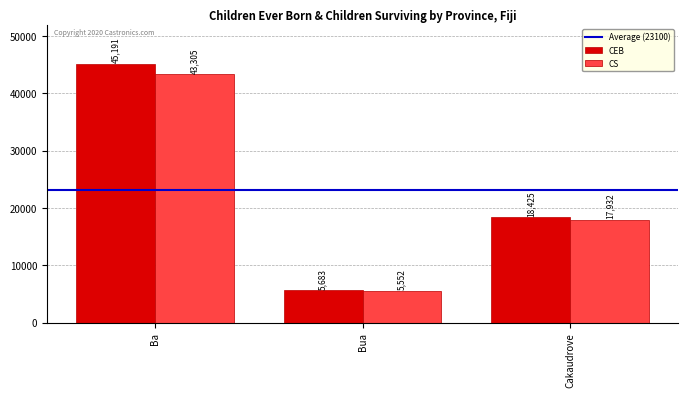

Reading left to right, transcribe all the data shown in this chart.

CEB: Ba=45191	Bua=5683	Cakaudrove=18425
CS: Ba=43305	Bua=5552	Cakaudrove=17932